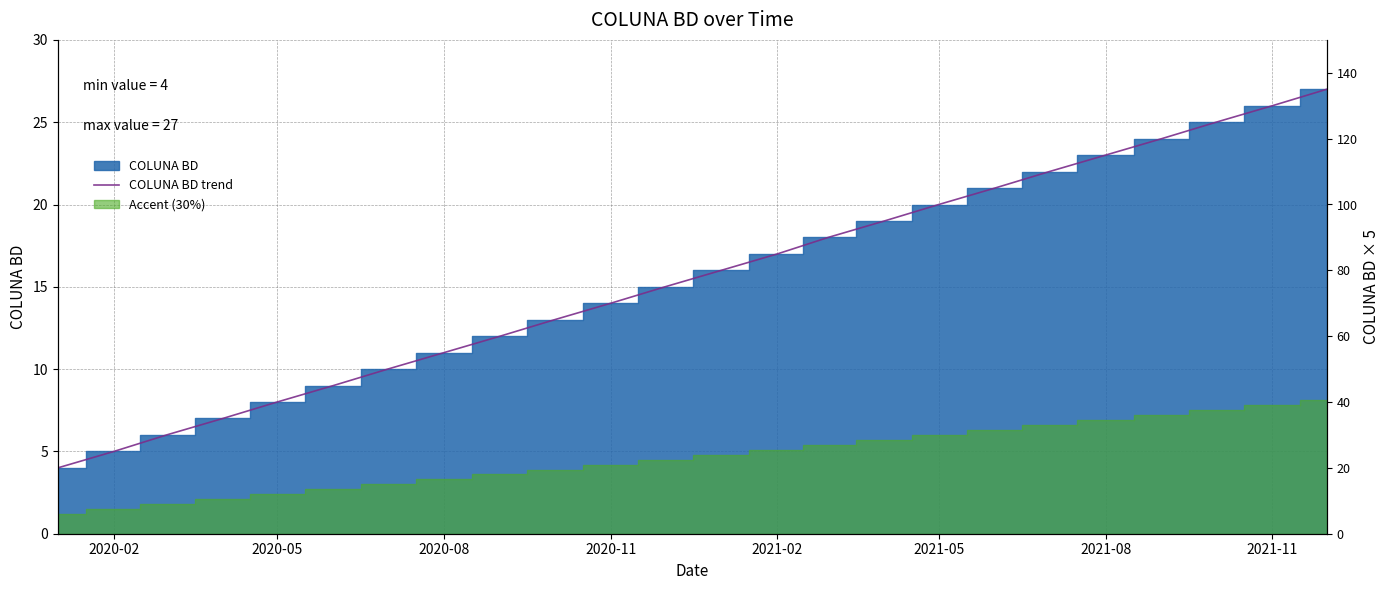

What is the minimum value shown in the chart?

4